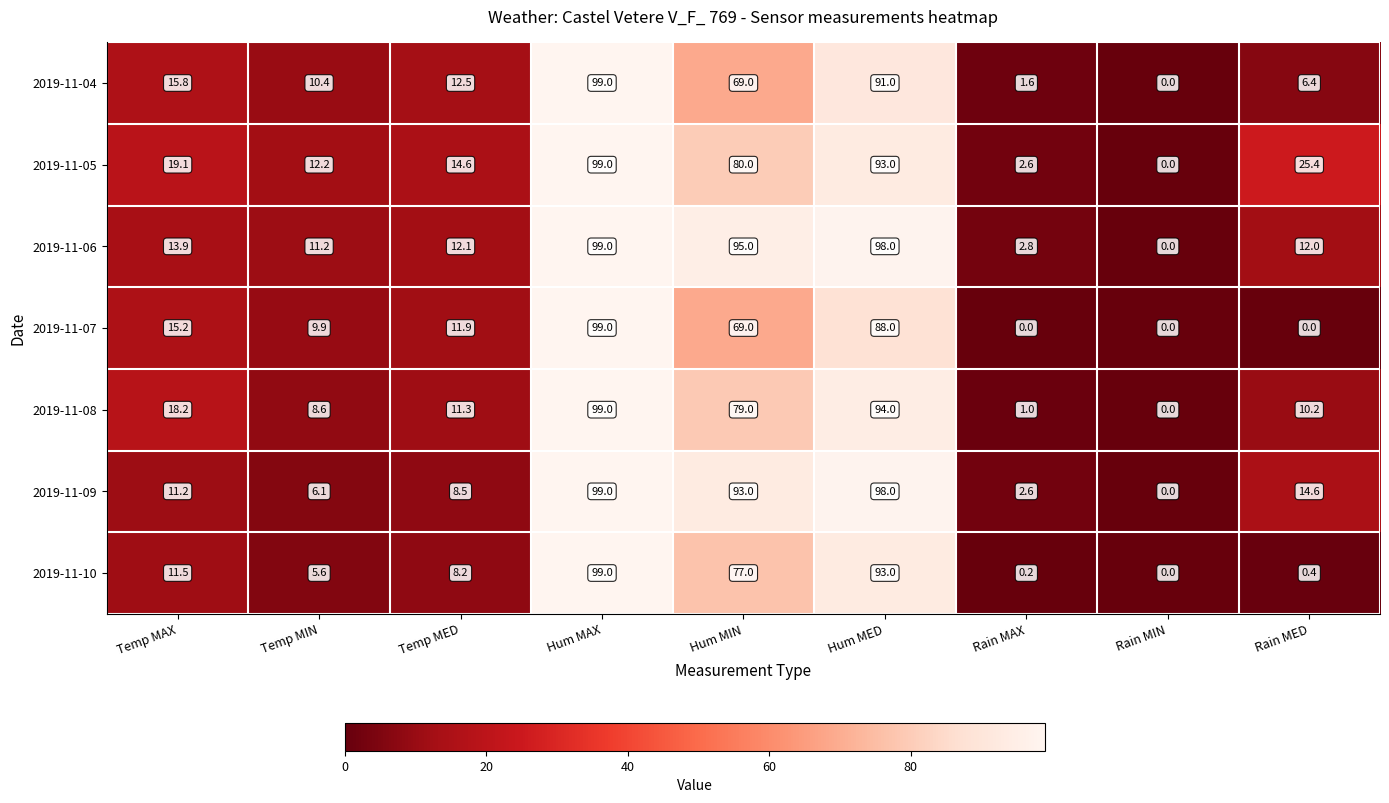

What is the difference between the maximum and minimum values in the 2019-11-05 series?

99.0